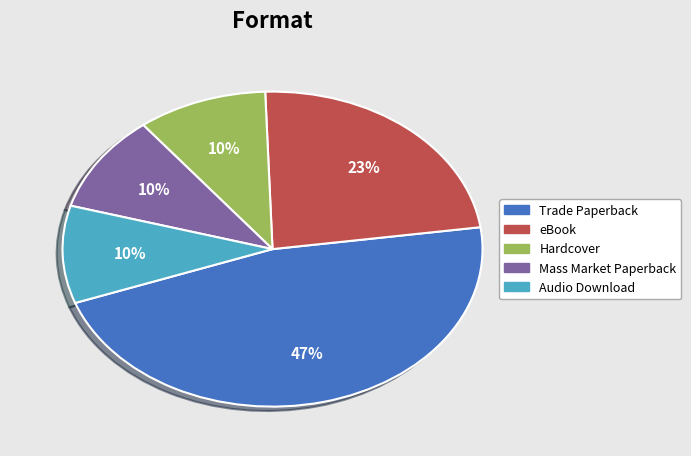

Do Mass Market Paperback and Audio Download together represent more than half of the pie?

No